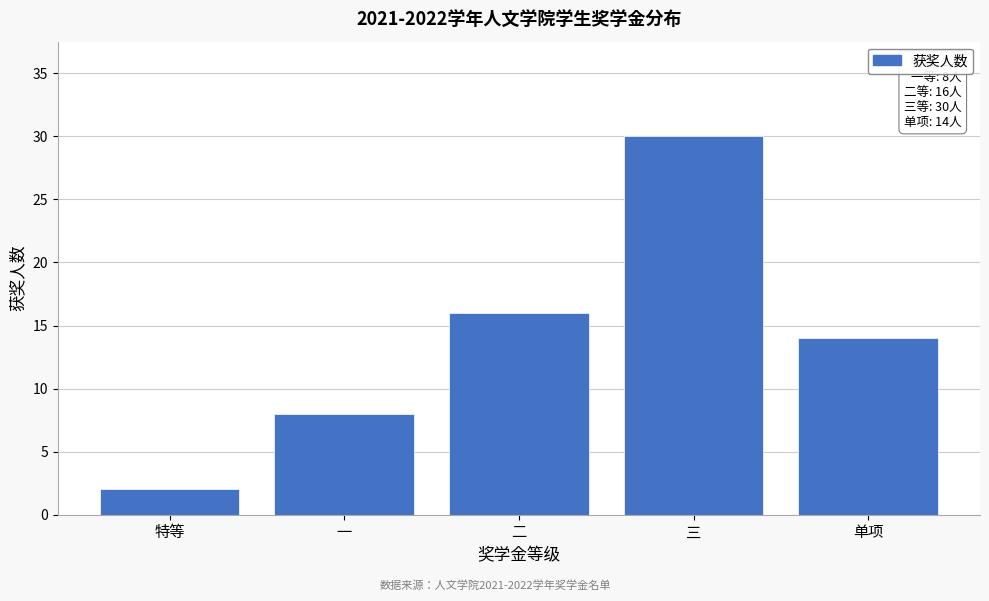

Reading left to right, what are all the values shown in this chart?

特等=2	一=8	二=16	三=30	单项=14